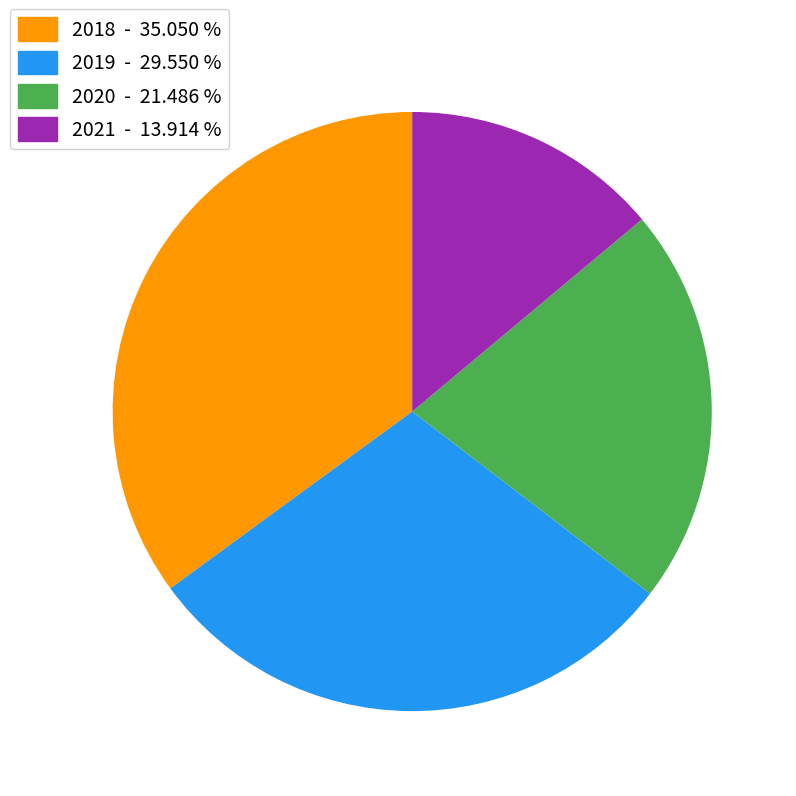

The 2018 slice represents 50% of the pie. True or false?

False